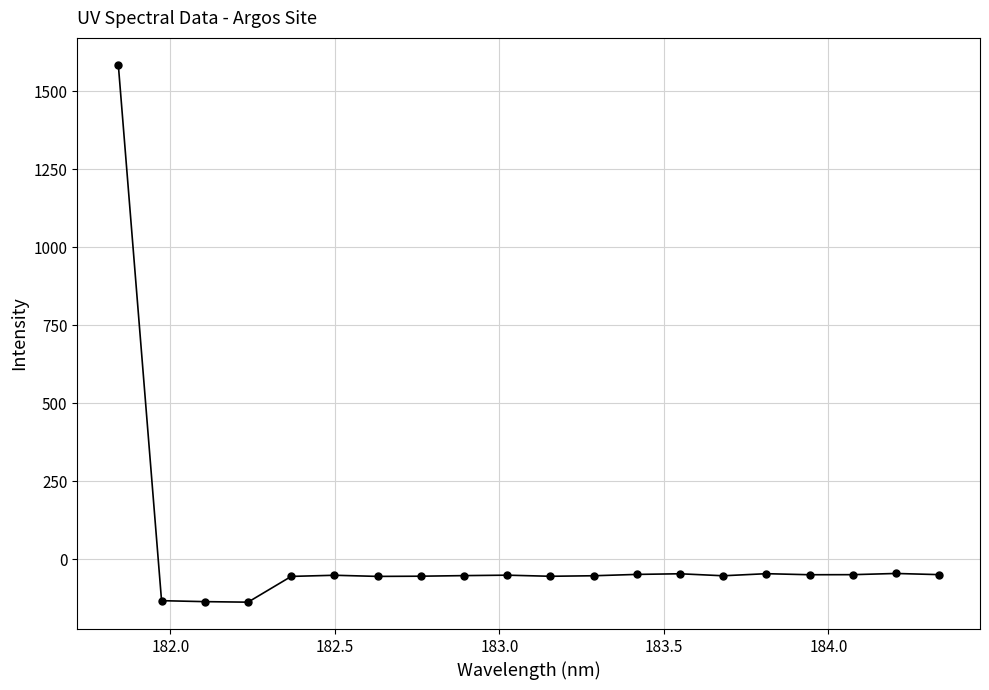

What is the difference between the maximum and minimum values?

1721.6